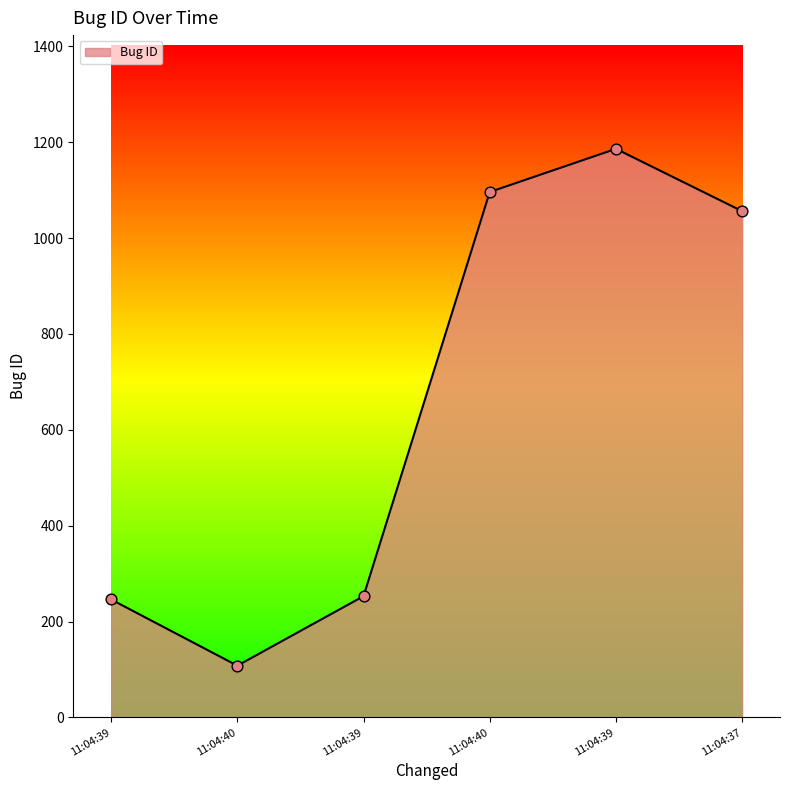

Is this an area chart (filled region under the line)?

Yes